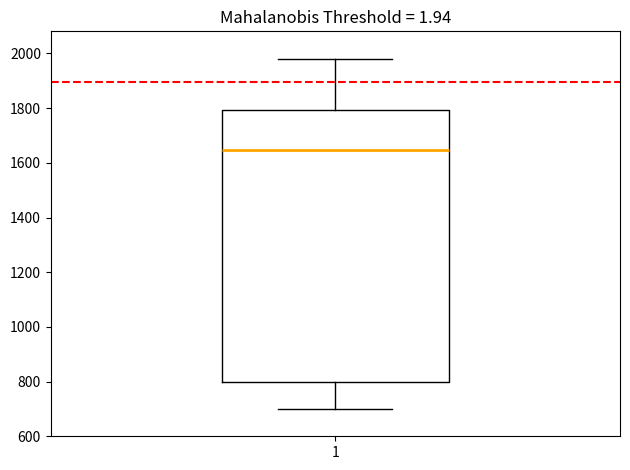

Read this box plot against the y-axis: the position of the median line, the range covered by the box, and the ends of both whiskers. The values are not printed on the chart, so give them approximately, as read against the axis.

median 1640, box 800 to 1800, whiskers 700 to 1980